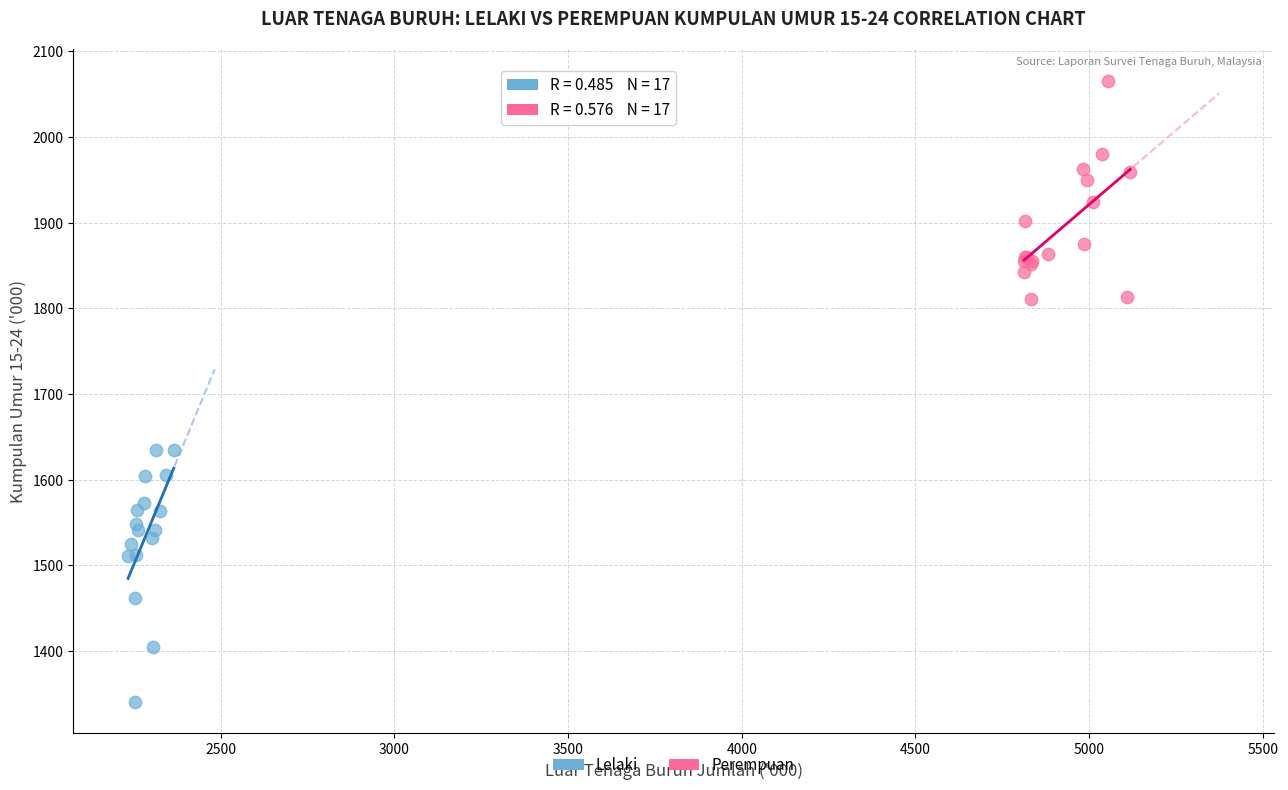

Which series reaches the minimum Y coordinate?

Lelaki